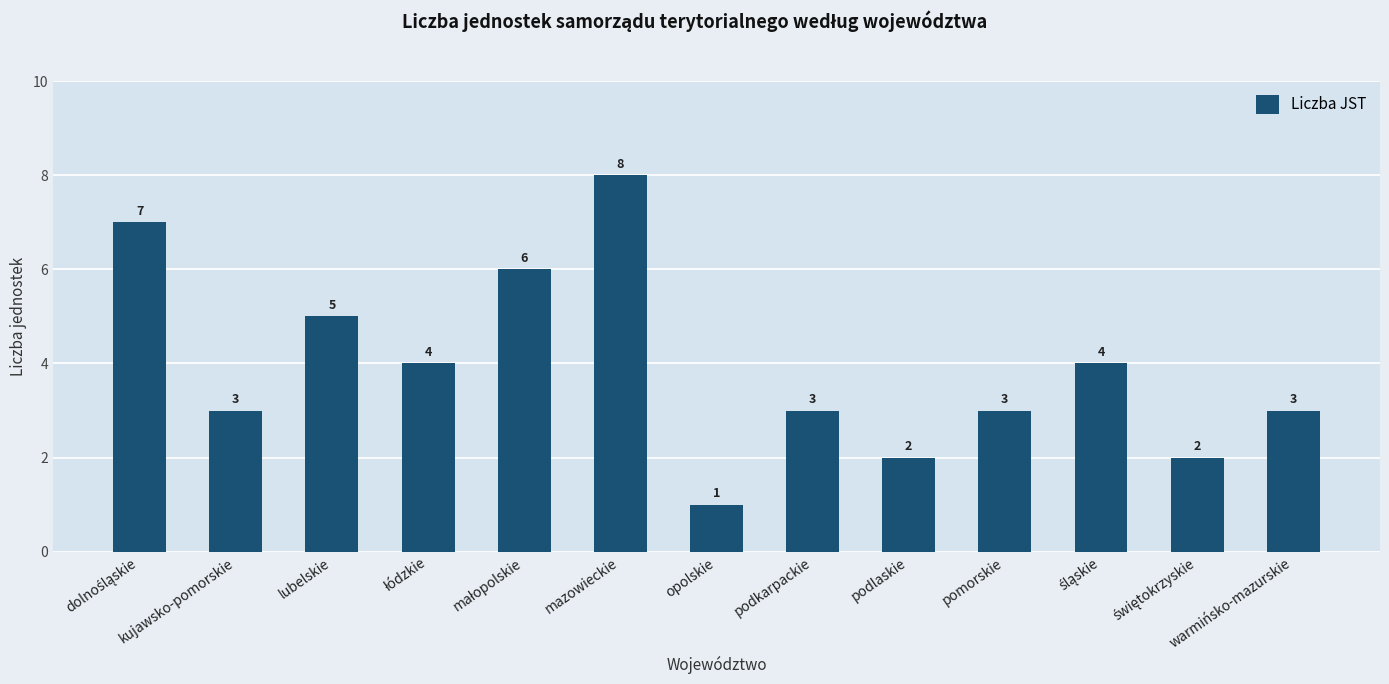

How many values are between 3 and 5?

7